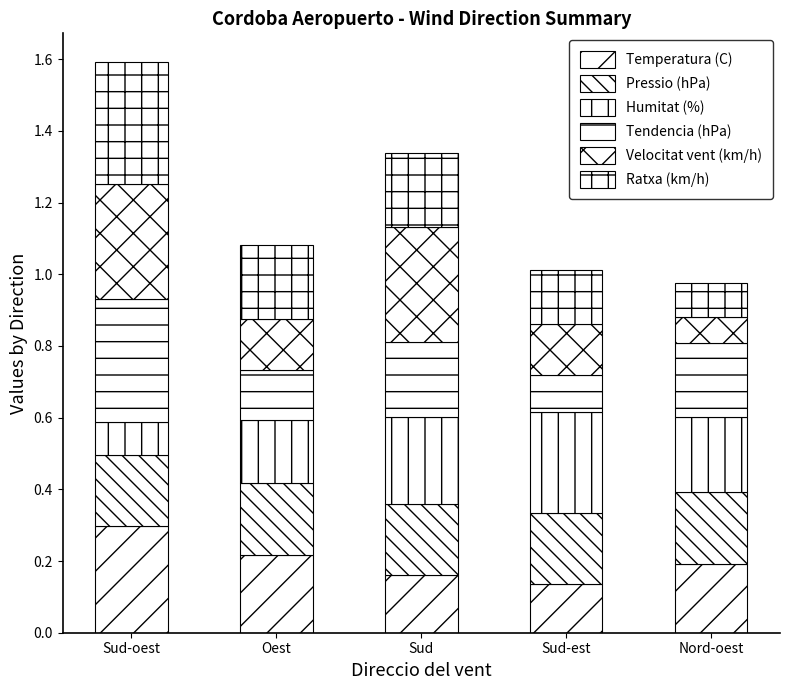

At which category is the sum across all series the highest?

Sud-oest